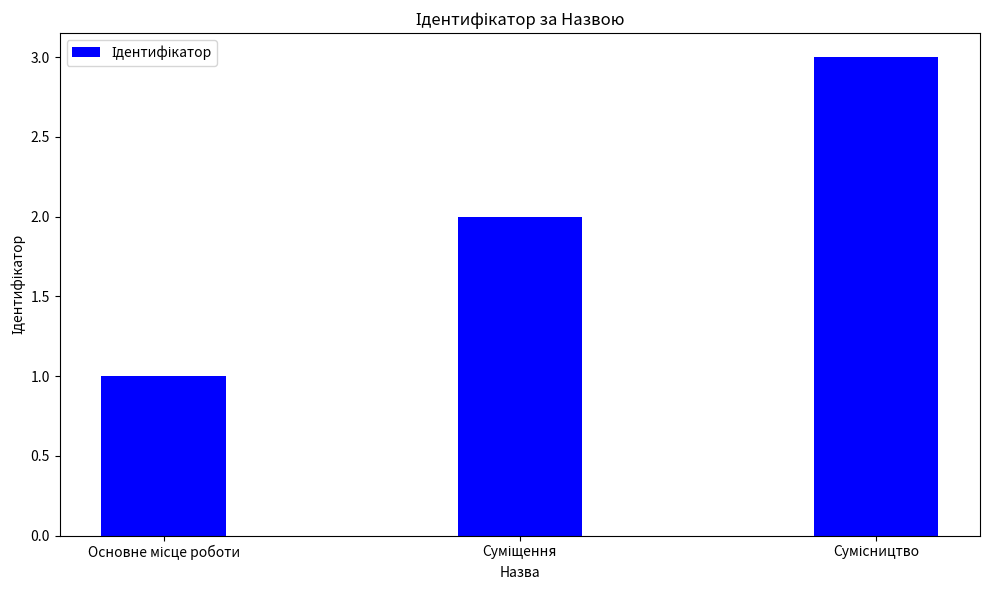

What is the sum of all values?

6